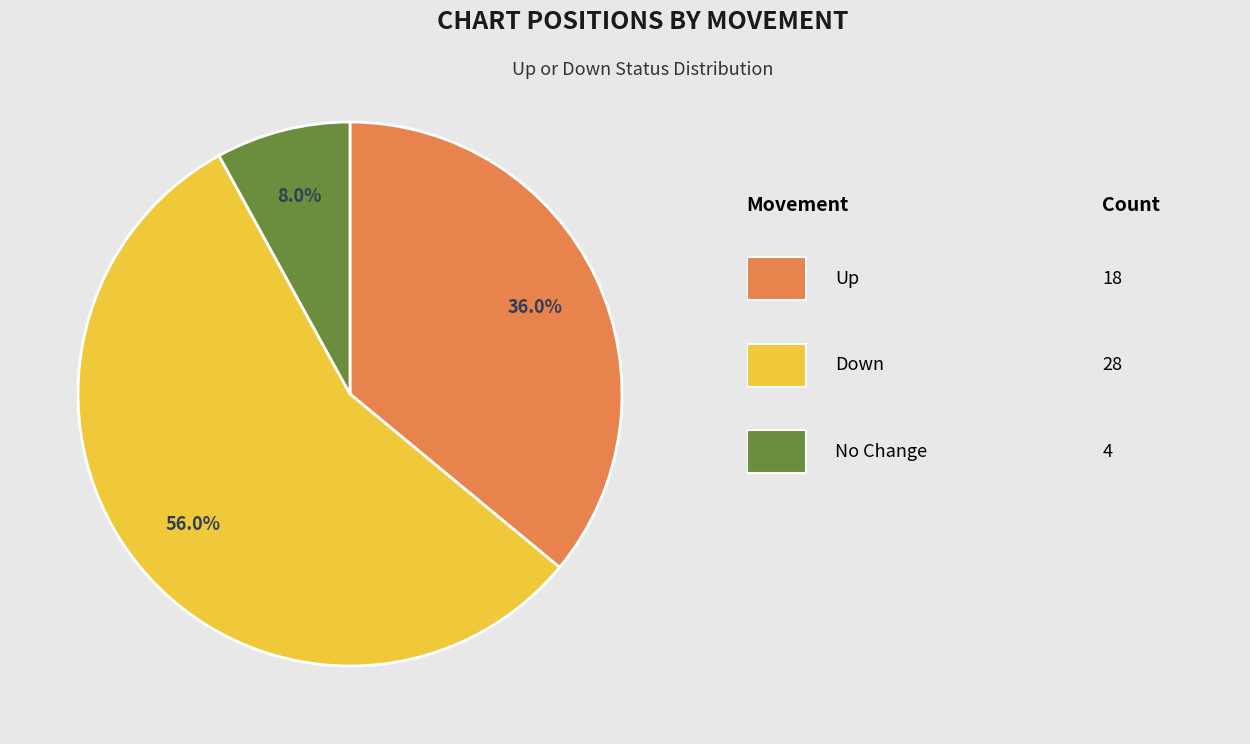

Is there a majority slice in this chart?

Yes